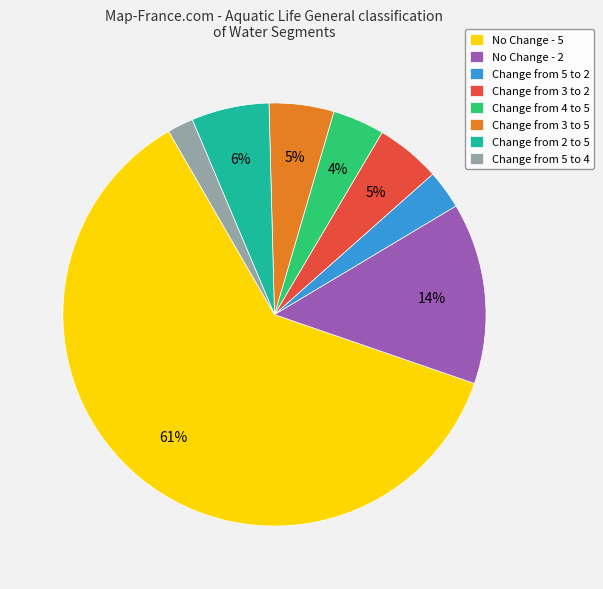

Which slice represents more than half of the pie?

No Change - 5